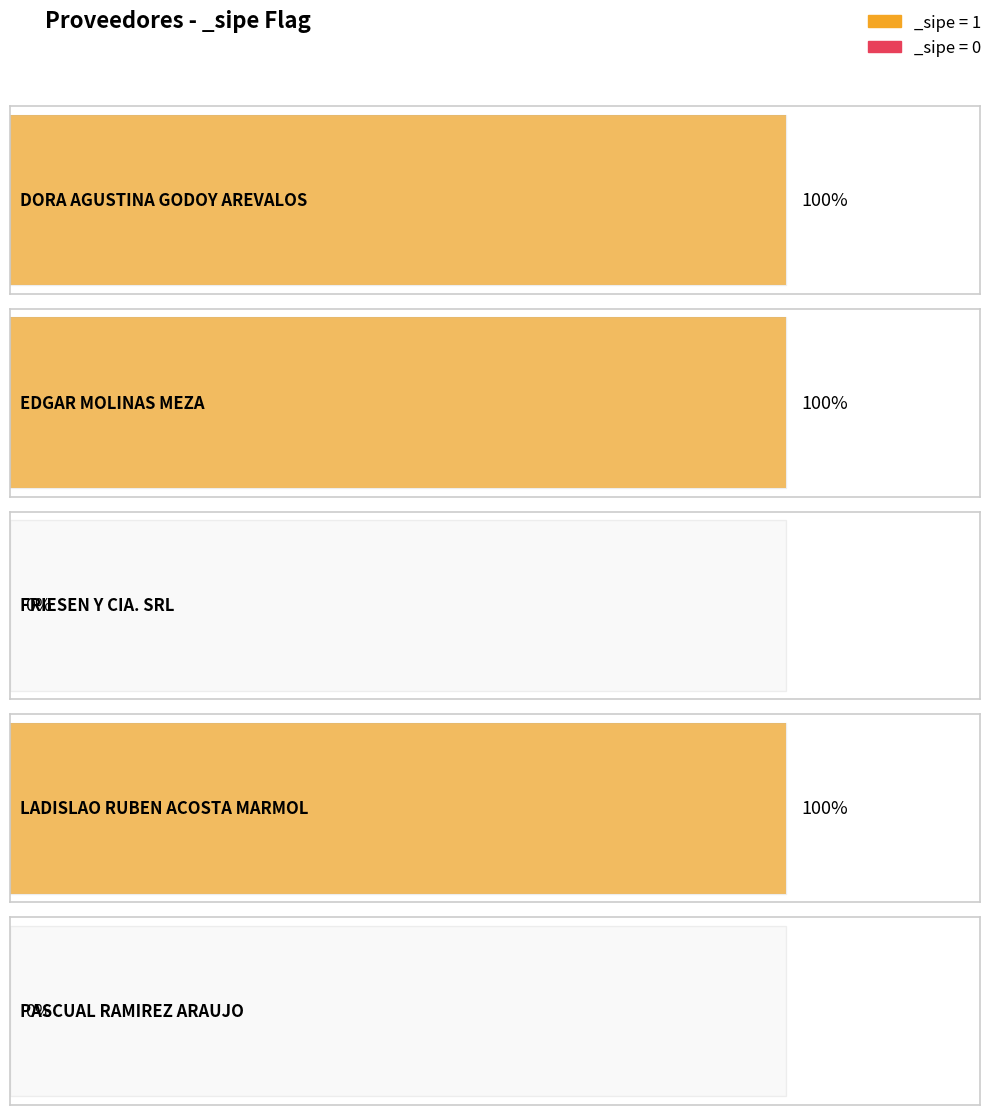

What position from the left is EDGAR MOLINAS MEZA?

2